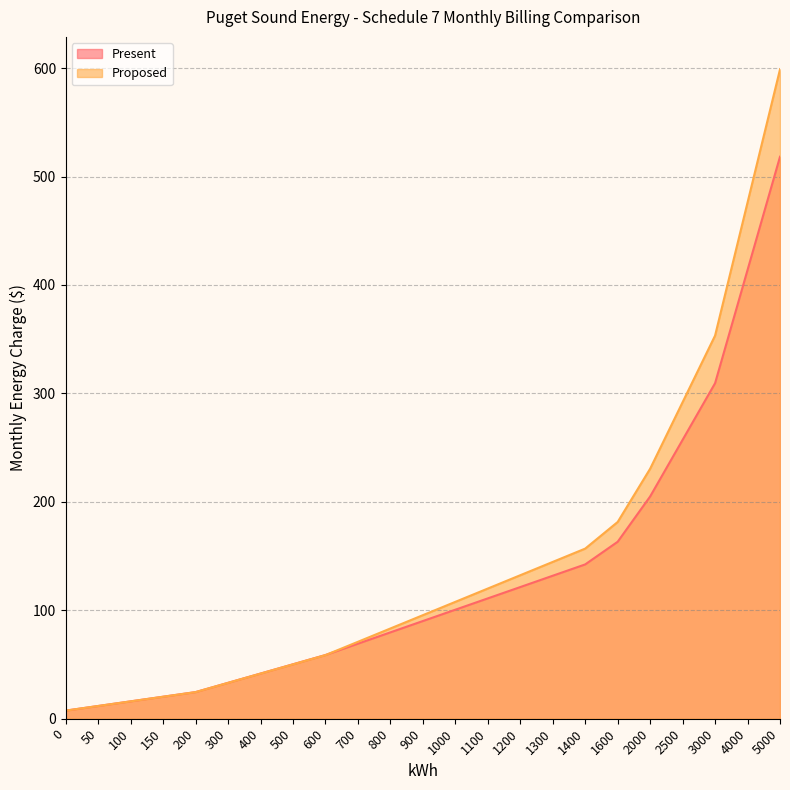

After their last crossing, which series has the higher values: Present or Proposed?

Proposed